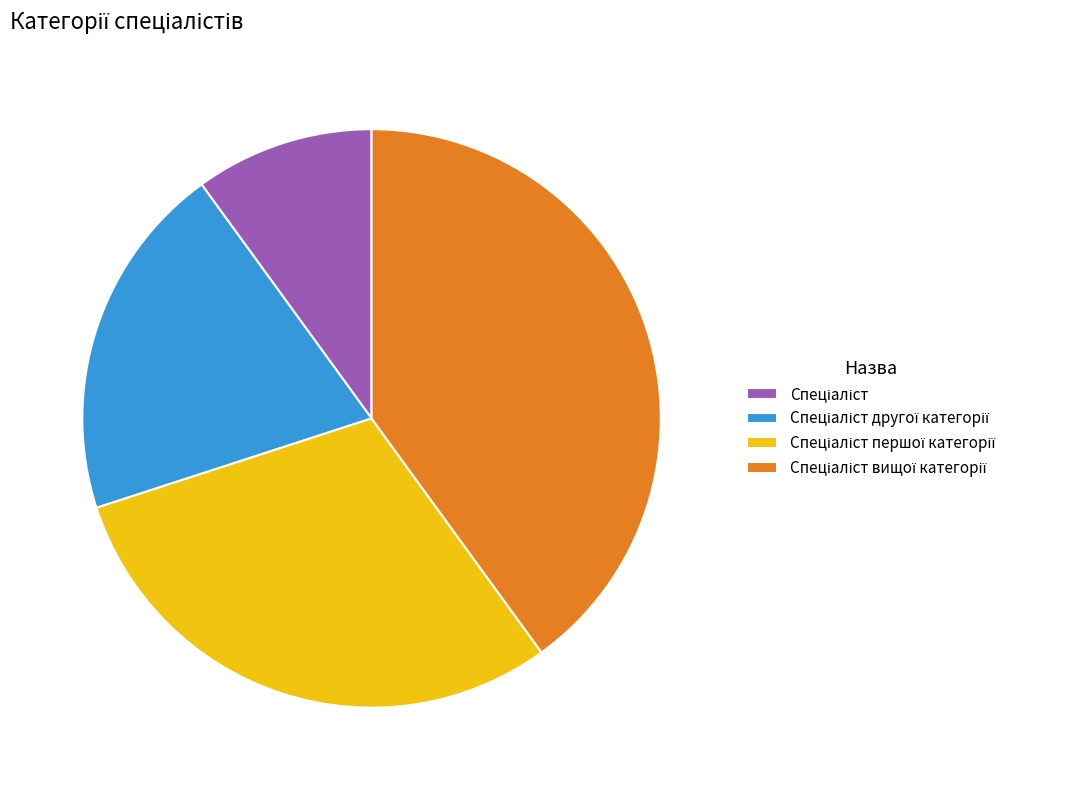

Is there a majority slice in this chart?

No